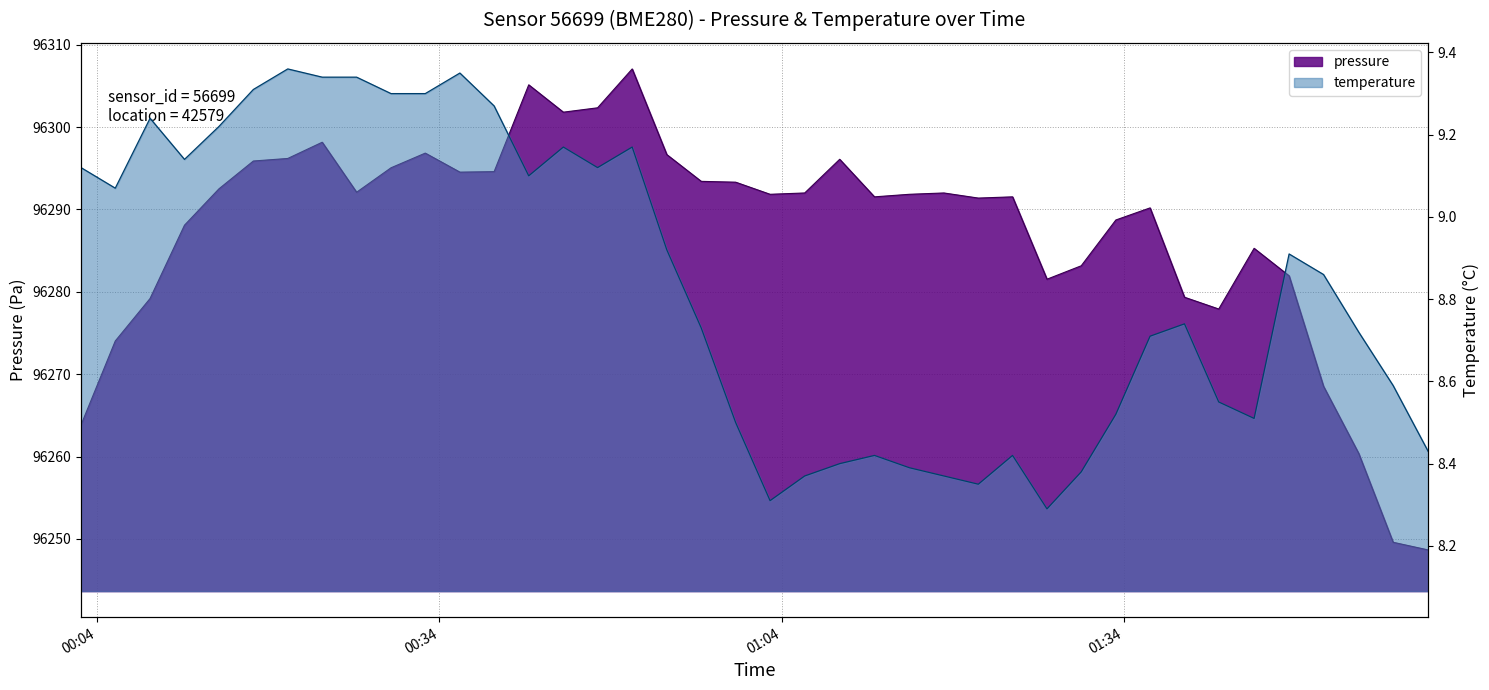

Reading left to right, extract all data points from this chart.

pressure: 2023-03-18T00:02:36=96263.8	2023-03-18T00:05:36=96274.0	2023-03-18T00:08:39=96279.2	2023-03-18T00:11:40=96288.1	2023-03-18T00:14:41=96292.5	2023-03-18T00:17:42=96295.9	2023-03-18T00:20:43=96296.2	2023-03-18T00:23:44=96298.2	2023-03-18T00:26:45=96292.1	2023-03-18T00:29:46=96295.1	2023-03-18T00:32:46=96296.8	2023-03-18T00:35:48=96294.5	2023-03-18T00:38:48=96294.6	2023-03-18T00:41:50=96305.1	2023-03-18T00:44:52=96301.8	2023-03-18T00:47:52=96302.3	2023-03-18T00:50:54=96307.1	2023-03-18T00:53:56=96296.7	2023-03-18T00:56:57=96293.4	2023-03-18T00:59:58=96293.3	2023-03-18T01:02:59=96291.8	2023-03-18T01:06:01=96292.0	2023-03-18T01:09:05=96296.1	2023-03-18T01:12:08=96291.5	2023-03-18T01:15:12=96291.8	2023-03-18T01:18:13=96292.0	2023-03-18T01:21:14=96291.4	2023-03-18T01:24:14=96291.5	2023-03-18T01:27:15=96281.5	2023-03-18T01:30:15=96283.2	2023-03-18T01:33:17=96288.7	2023-03-18T01:36:17=96290.2	2023-03-18T01:39:18=96279.3	2023-03-18T01:42:18=96277.9	2023-03-18T01:45:24=96285.3	2023-03-18T01:48:28=96281.9	2023-03-18T01:51:29=96268.5	2023-03-18T01:54:34=96260.4	2023-03-18T01:57:35=96249.6	2023-03-18T02:00:39=96248.7
temperature: 2023-03-18T00:02:36=9.1	2023-03-18T00:05:36=9.1	2023-03-18T00:08:39=9.2	2023-03-18T00:11:40=9.1	2023-03-18T00:14:41=9.2	2023-03-18T00:17:42=9.3	2023-03-18T00:20:43=9.4	2023-03-18T00:23:44=9.3	2023-03-18T00:26:45=9.3	2023-03-18T00:29:46=9.3	2023-03-18T00:32:46=9.3	2023-03-18T00:35:48=9.3	2023-03-18T00:38:48=9.3	2023-03-18T00:41:50=9.1	2023-03-18T00:44:52=9.2	2023-03-18T00:47:52=9.1	2023-03-18T00:50:54=9.2	2023-03-18T00:53:56=8.9	2023-03-18T00:56:57=8.7	2023-03-18T00:59:58=8.5	2023-03-18T01:02:59=8.3	2023-03-18T01:06:01=8.4	2023-03-18T01:09:05=8.4	2023-03-18T01:12:08=8.4	2023-03-18T01:15:12=8.4	2023-03-18T01:18:13=8.4	2023-03-18T01:21:14=8.3	2023-03-18T01:24:14=8.4	2023-03-18T01:27:15=8.3	2023-03-18T01:30:15=8.4	2023-03-18T01:33:17=8.5	2023-03-18T01:36:17=8.7	2023-03-18T01:39:18=8.7	2023-03-18T01:42:18=8.6	2023-03-18T01:45:24=8.5	2023-03-18T01:48:28=8.9	2023-03-18T01:51:29=8.9	2023-03-18T01:54:34=8.7	2023-03-18T01:57:35=8.6	2023-03-18T02:00:39=8.4